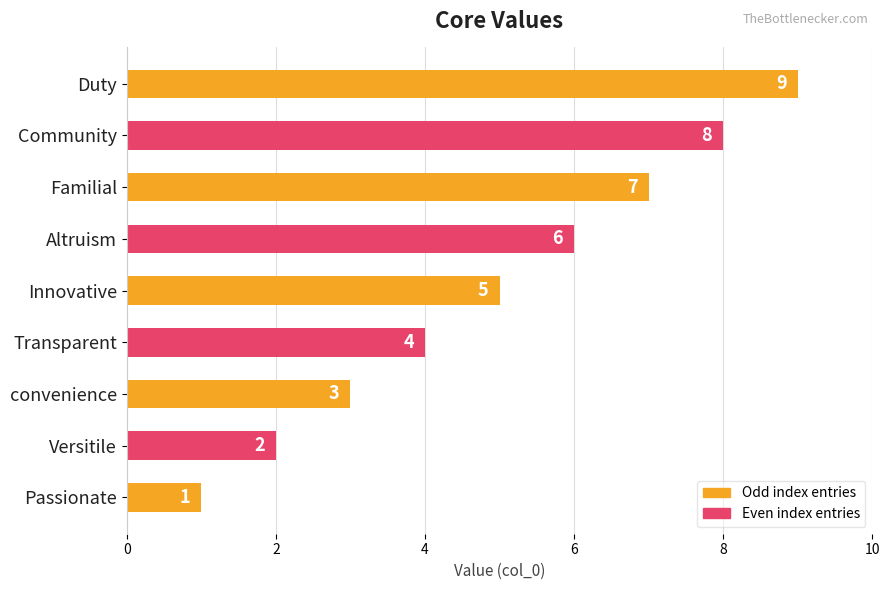

How many data points does each series have?

9